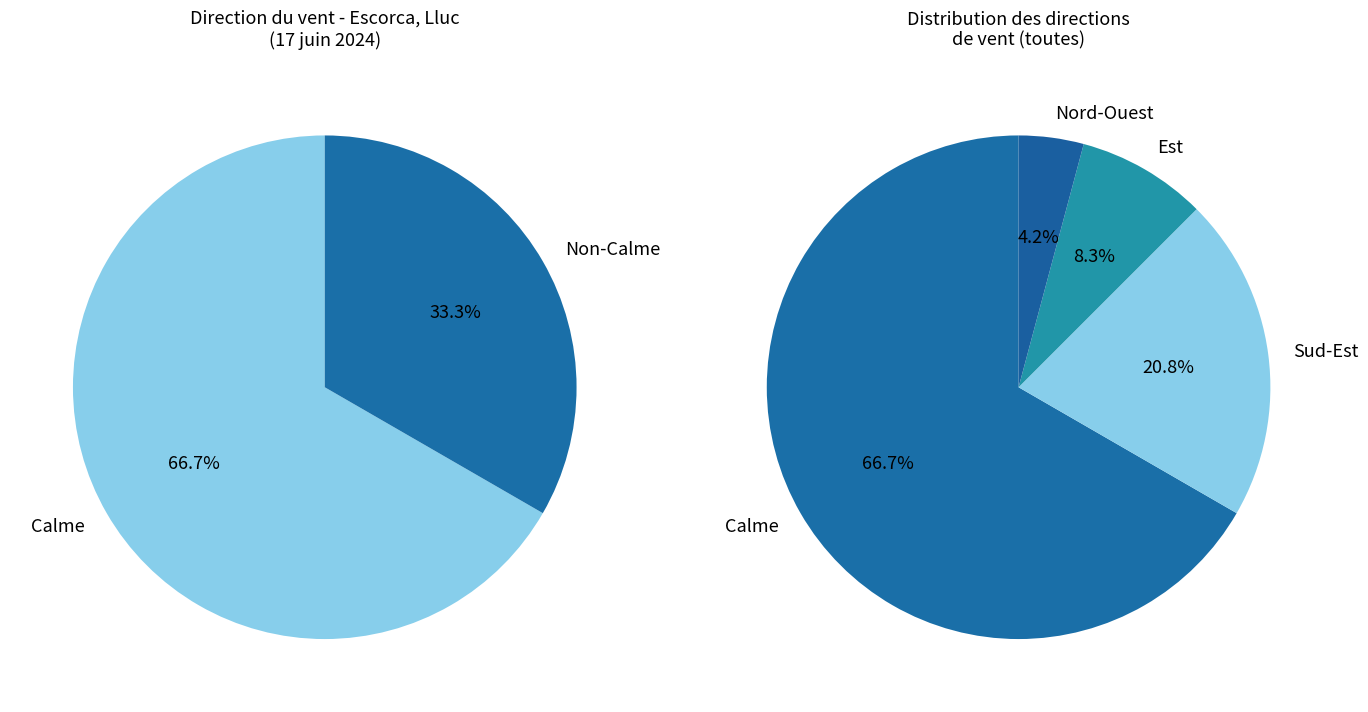

Count the number of slices in the pie.

4